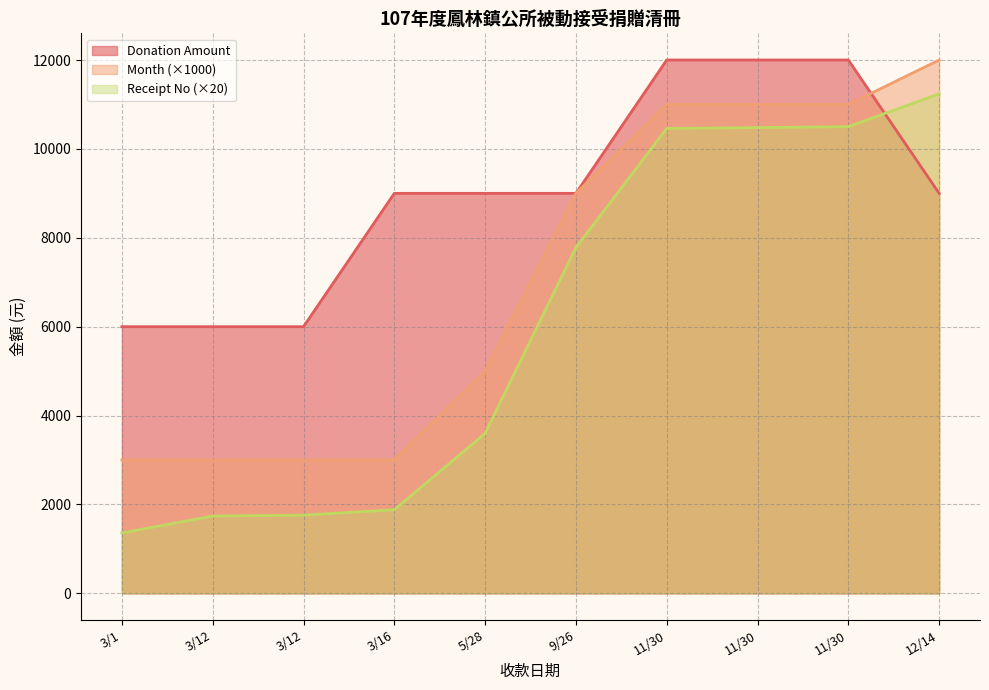

How many data points in Month are above 9000?

4